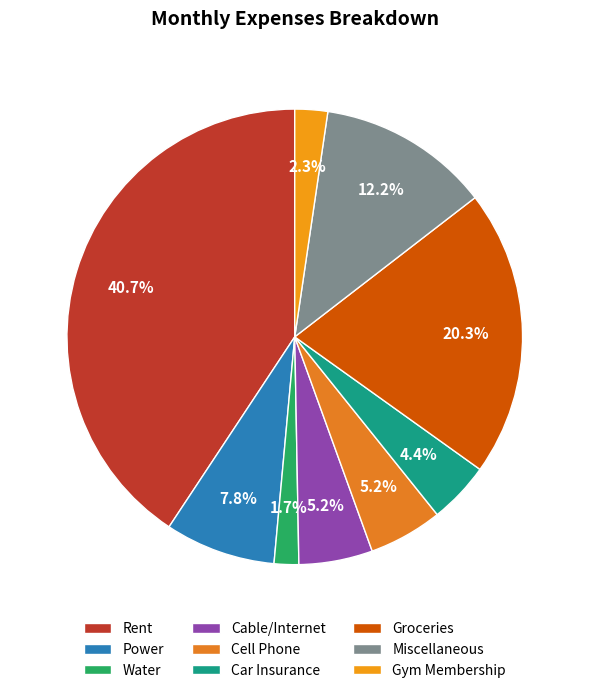

To the nearest percent, what is the difference between the largest and smallest slice percentages?

39%